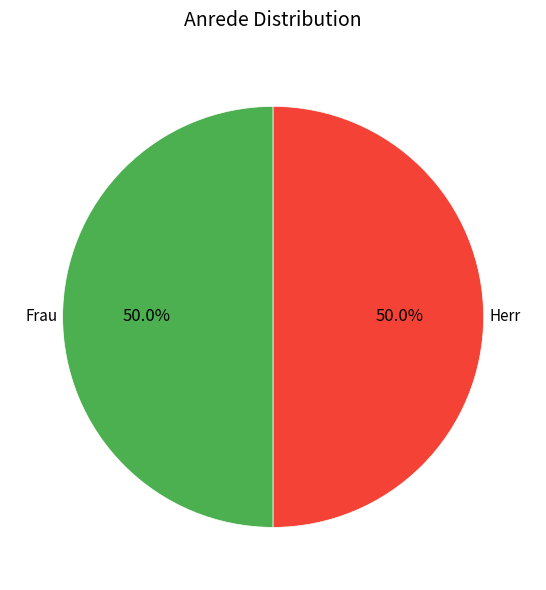

What portion of the pie excludes Herr?

50.0%